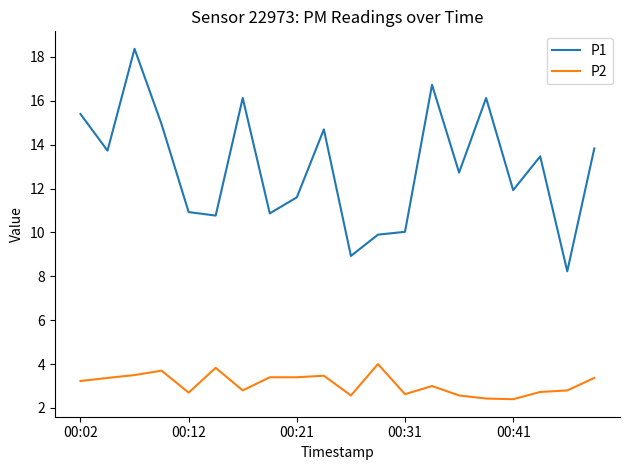

How many lines are shown in the chart?

2